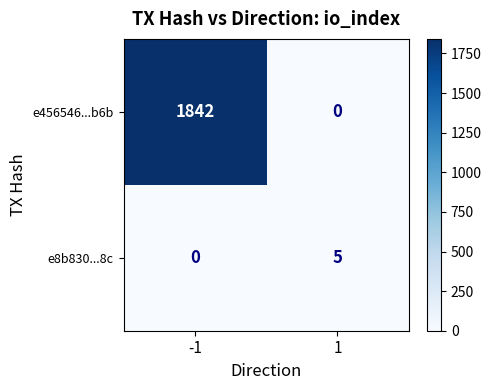

Read the e456546...b6b value at -1.

1842